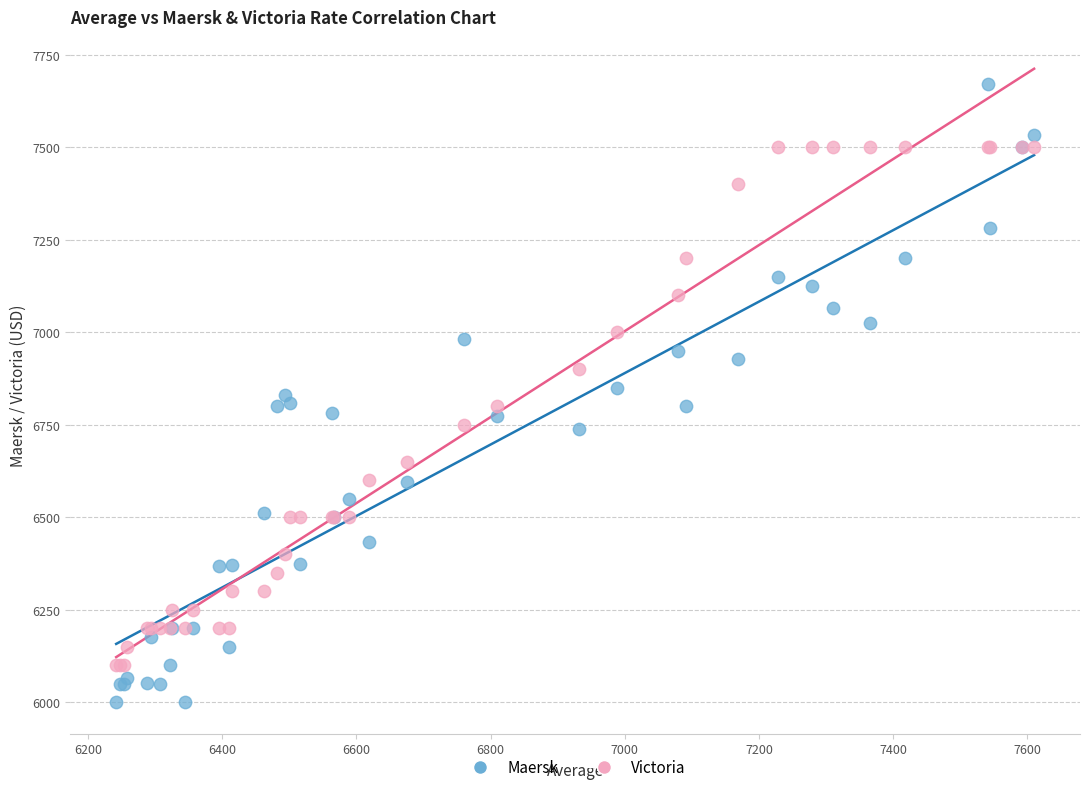

What is the X range (max minus min) for the scatter plot?

1368